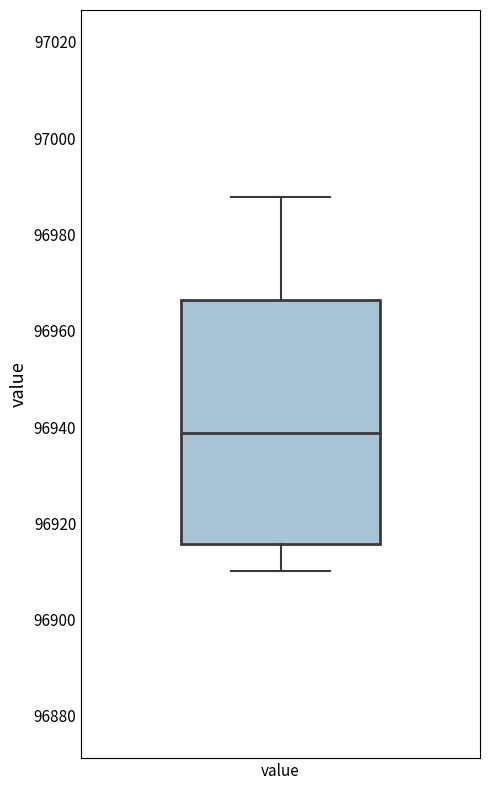

Read this box plot against the y-axis: the position of the median line, the range covered by the box, and the ends of both whiskers. The values are not printed on the chart, so give them approximately, as read against the axis.

median 96938, box 96916 to 96966, whiskers 96910 to 96988